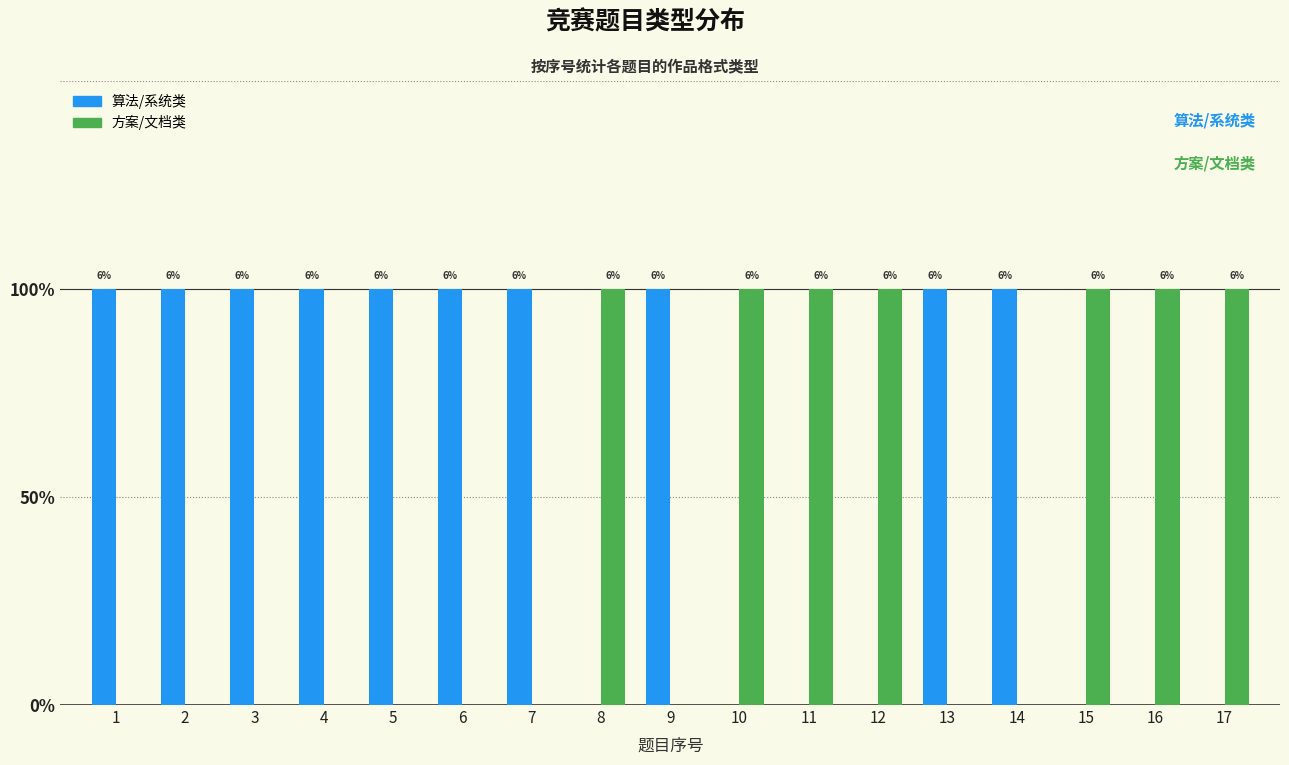

What is the sum of all 算法/系统类 values?

10